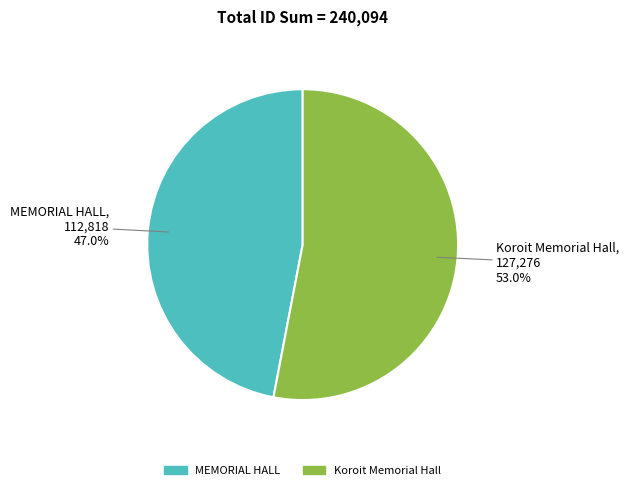

The Koroit Memorial Hall slice represents 66% of the pie. True or false?

False